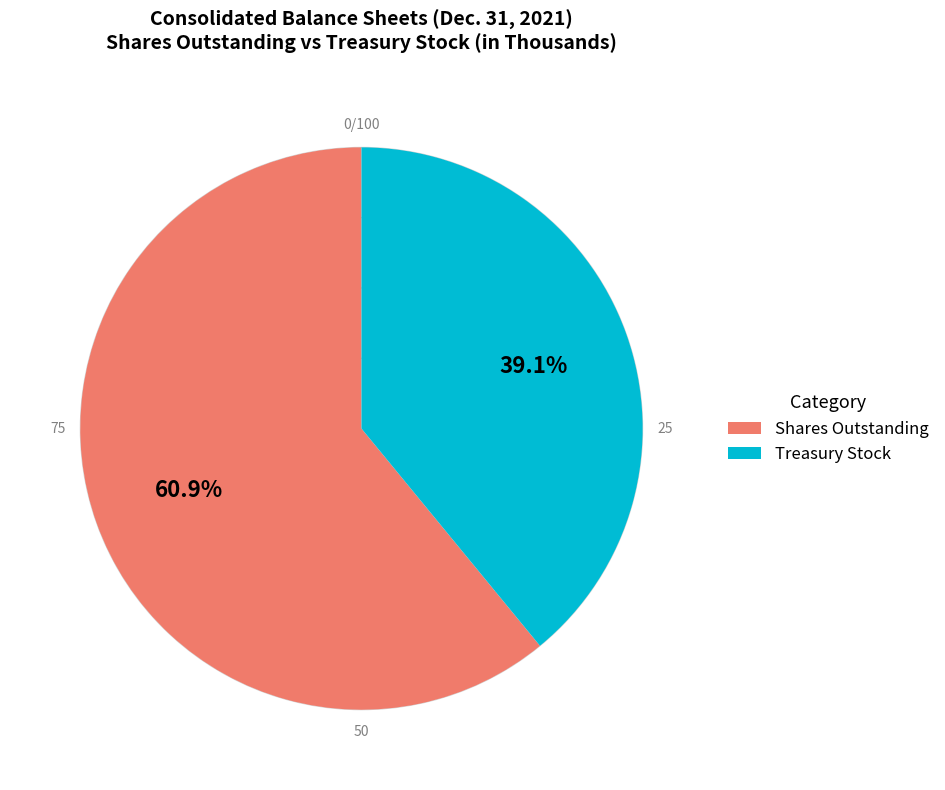

Which has a higher value, Treasury Stock or Shares Outstanding?

Shares Outstanding